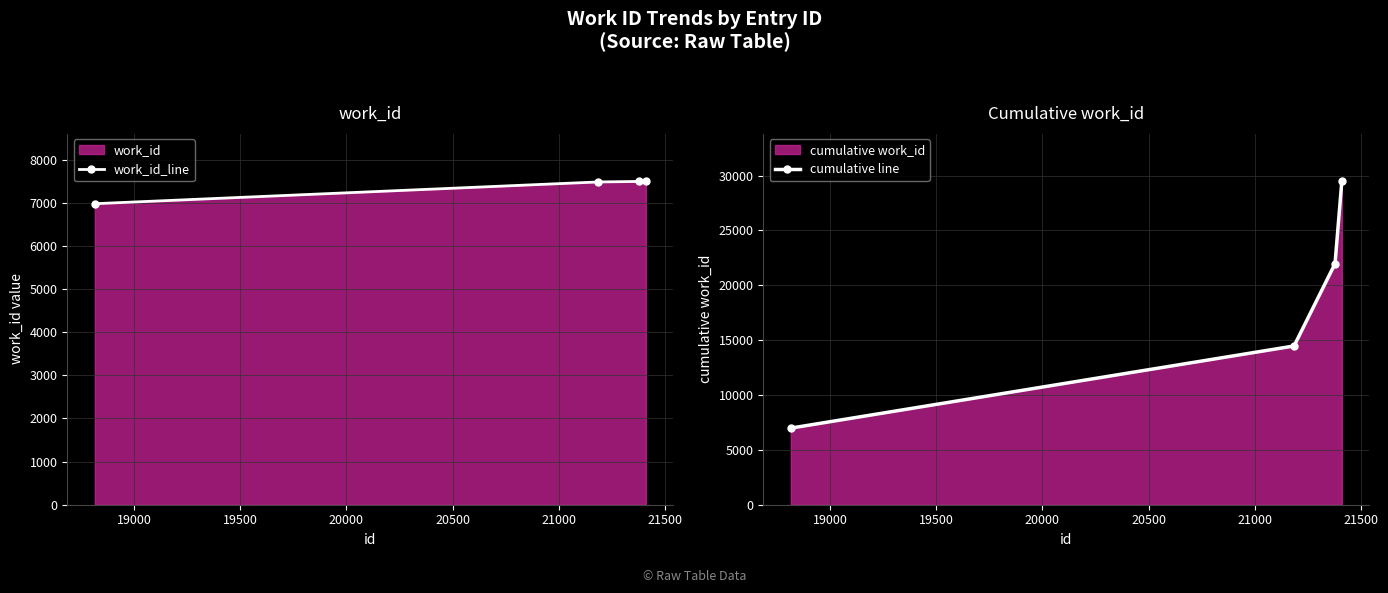

How many data points in cumulative line are less than 21966?

2